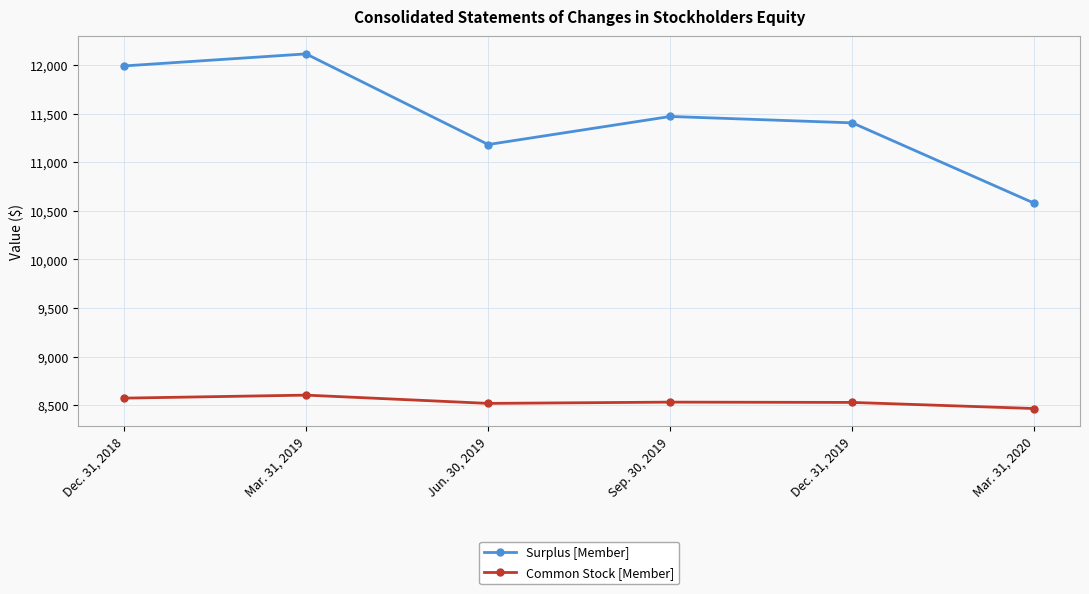

True or false: Surplus [Member] has a value of 11183 at Jun. 30, 2019.

True